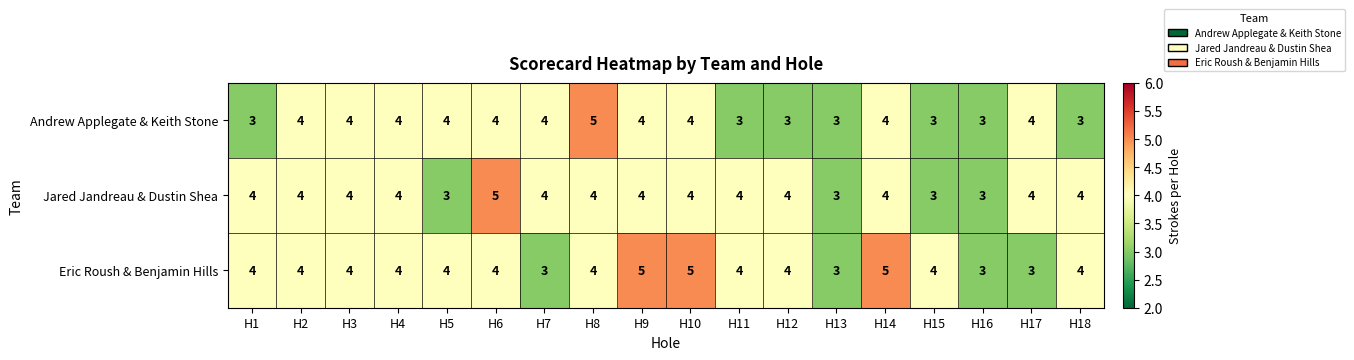

What is the sum of the Eric Roush & Benjamin Hills values at H9 and H6?

9